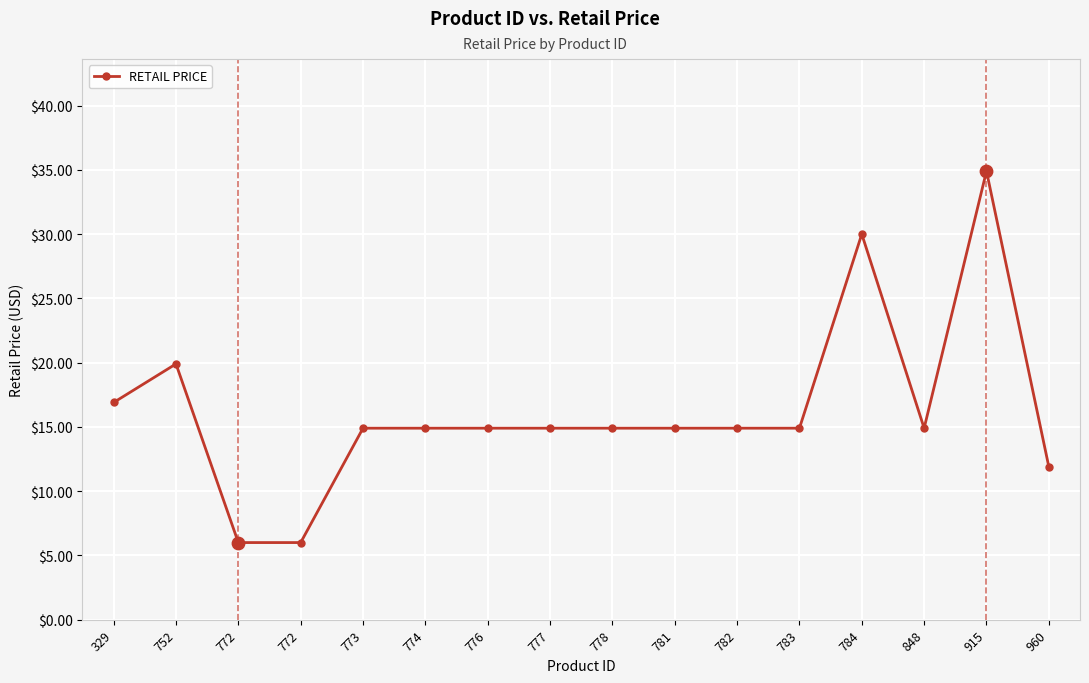

How many lines are shown in the chart?

1